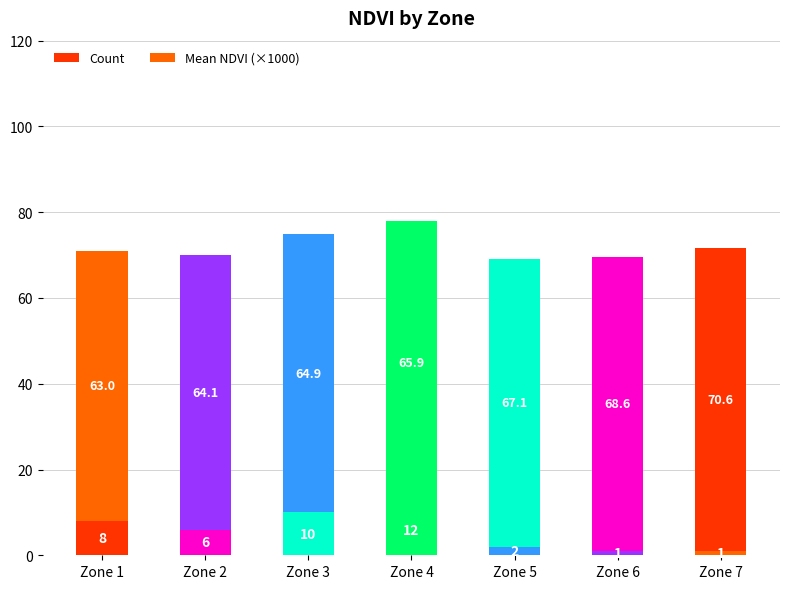

How many values in the Count series are below 6?

3